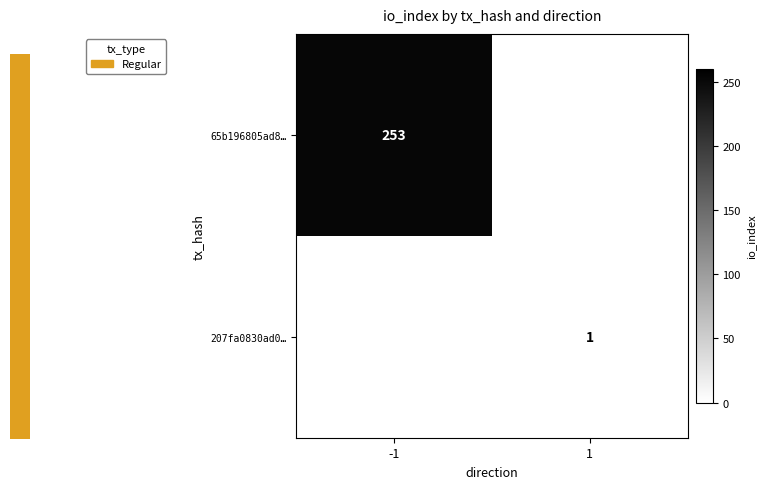

True or false: 207fa0830ad0… has a value of 2 at 1.

False